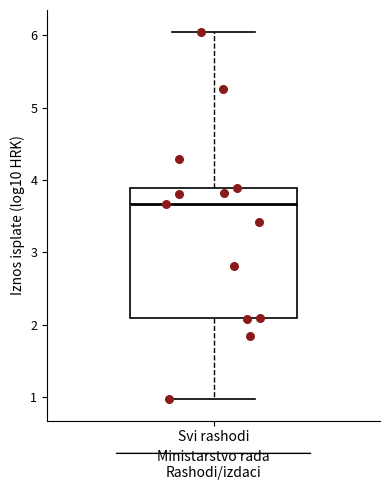

Read this box plot against the y-axis: the position of the median line, the range covered by the box, and the ends of both whiskers. The values are not printed on the chart, so give them approximately, as read against the axis.

median 3.7, box 2.1 to 3.9, whiskers 1.0 to 6.0